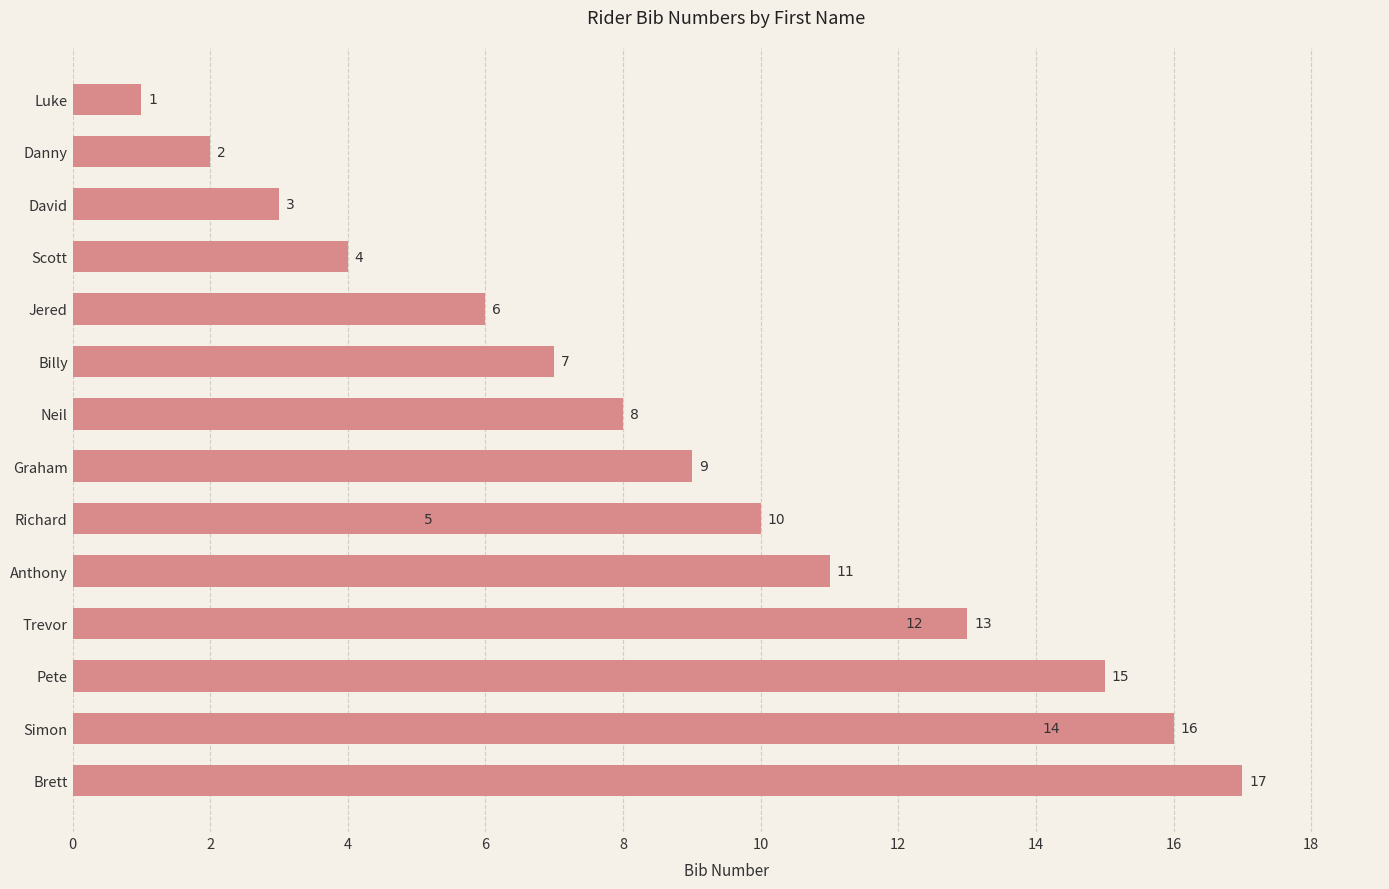

What is the change in value from 12 to 15?

-8